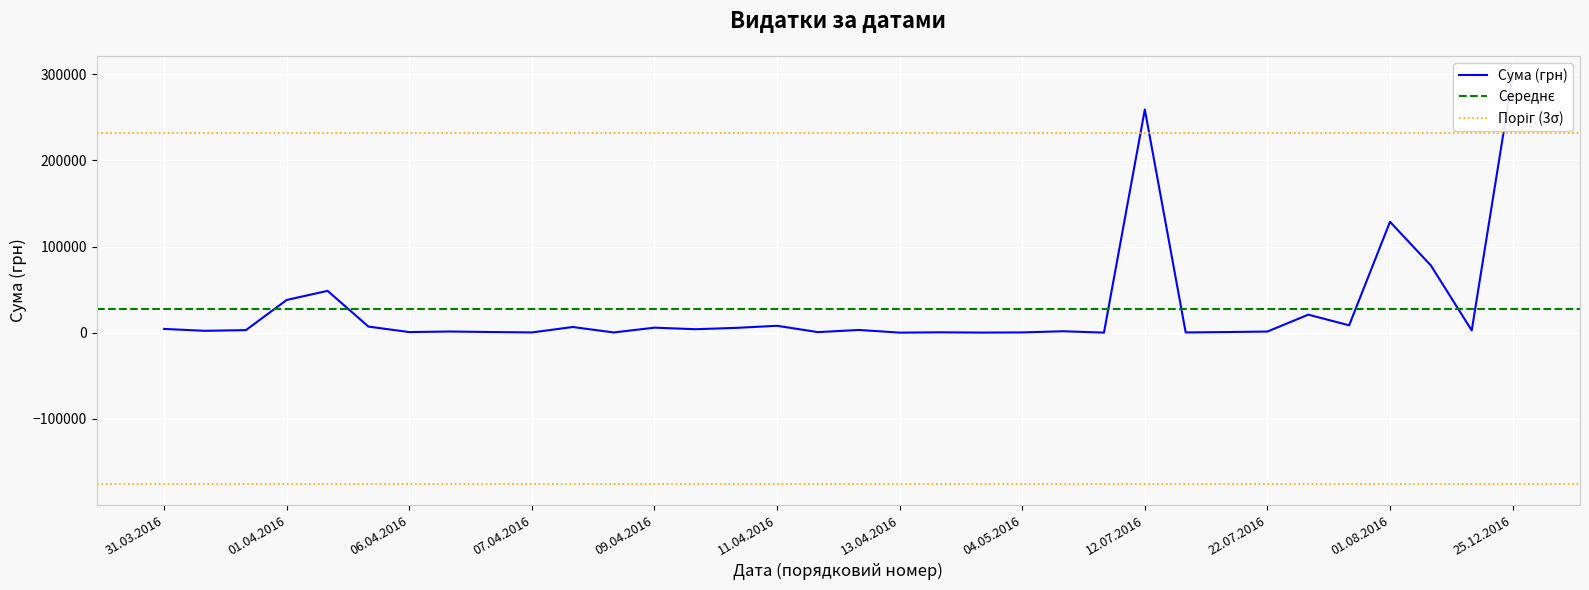

What is the change in value from 24.07.2016 to 09.06.2016?

-20824.8